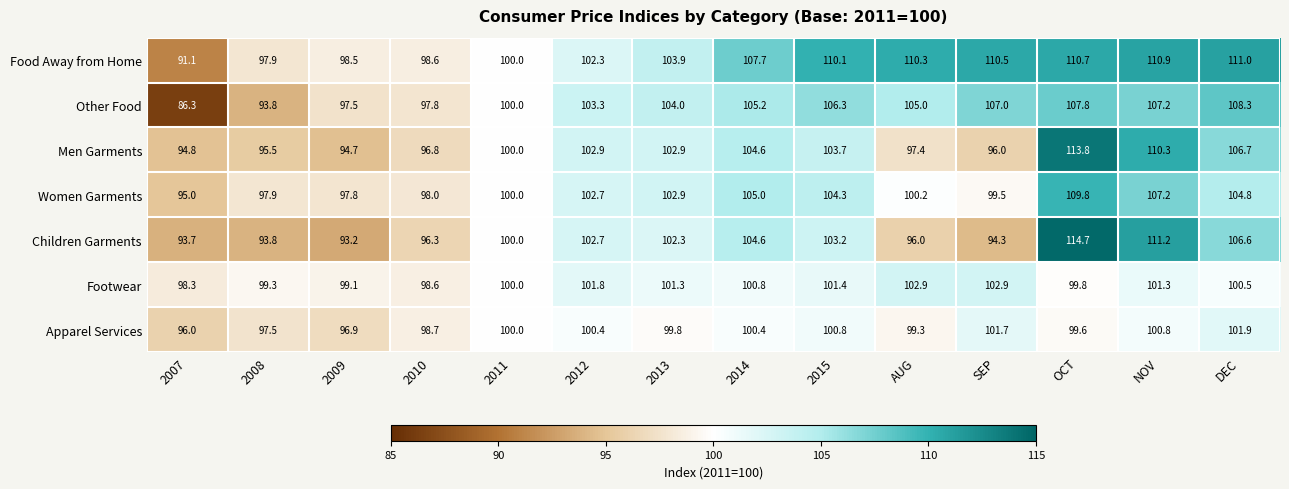

Which series has the largest total across all categories?

Food Away from Home